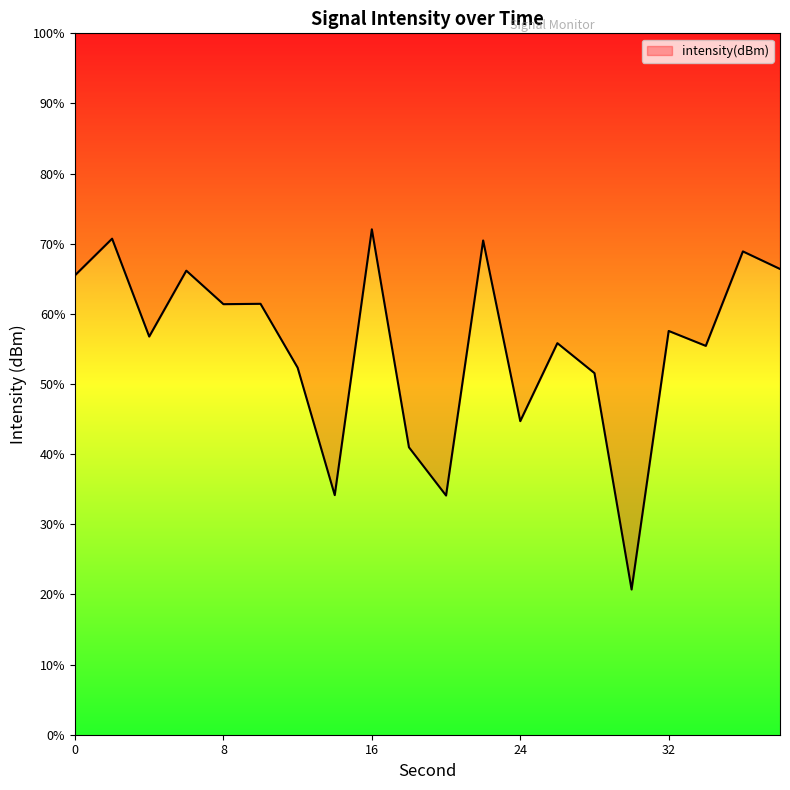

Does the chart display data point markers on the line(s)?

No